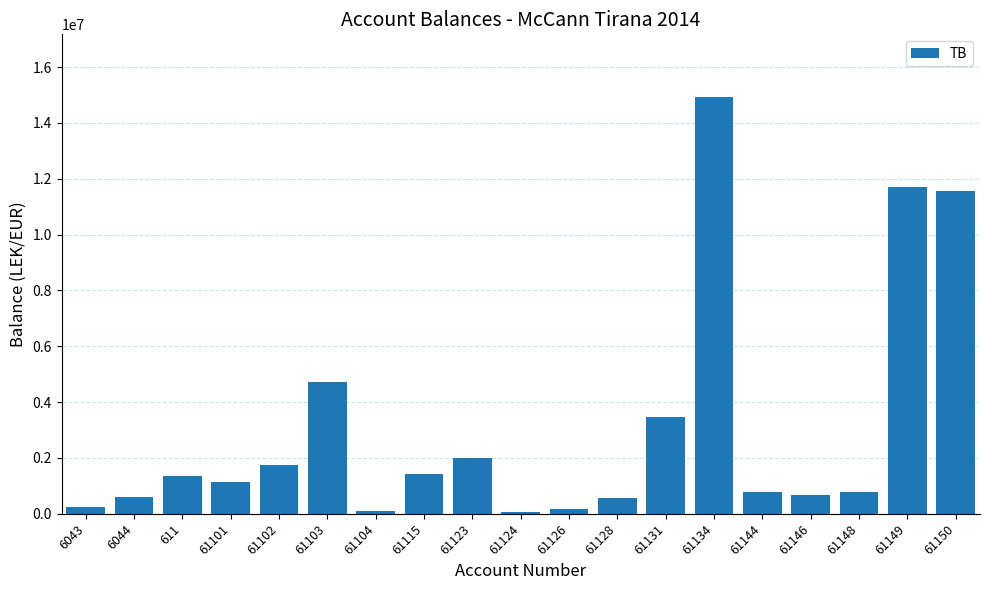

Is it true that the value at 61134 is 23650567.8?

False